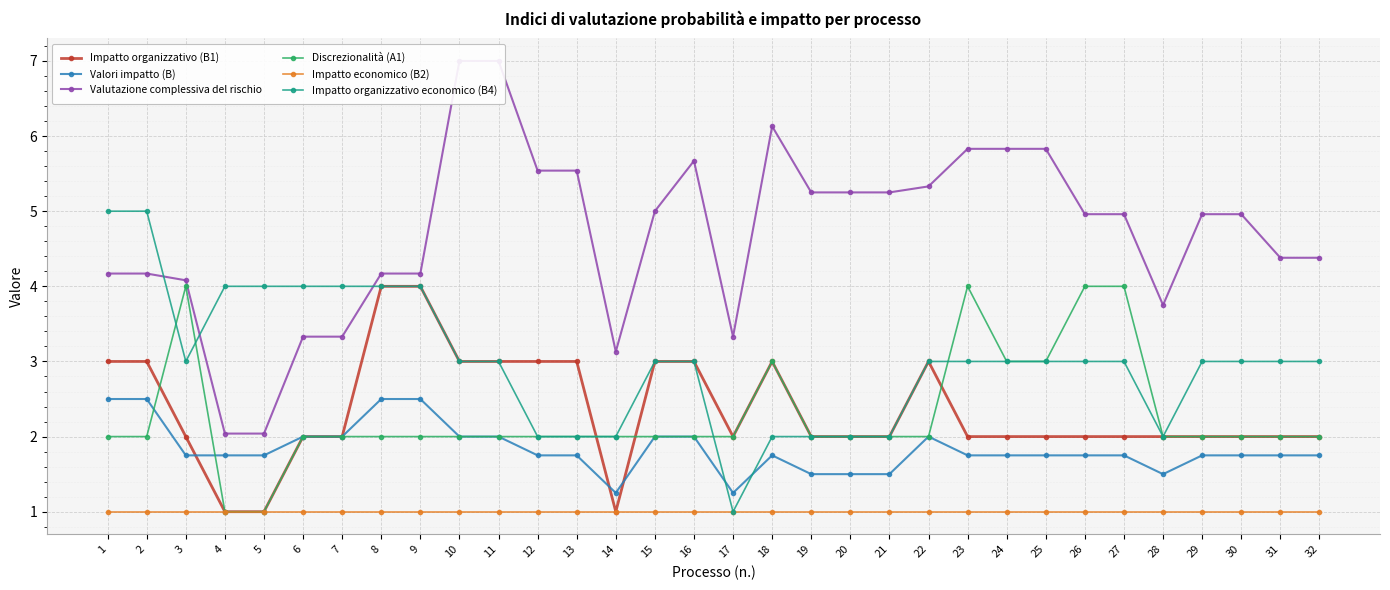

Reading left to right, transcribe all the data shown in this chart.

Impatto organizzativo (B1): 3.0	3.0	2.0	1.0	1.0	2.0	2.0	4.0	4.0	3.0	3.0	3.0	3.0	1.0	3.0	3.0	2.0	3.0	2.0	2.0	2.0	3.0	2.0	2.0	2.0	2.0	2.0	2.0	2.0	2.0	2.0	2.0
Valori impatto (B): 2.5	2.5	1.8	1.8	1.8	2.0	2.0	2.5	2.5	2.0	2.0	1.8	1.8	1.2	2.0	2.0	1.2	1.8	1.5	1.5	1.5	2.0	1.8	1.8	1.8	1.8	1.8	1.5	1.8	1.8	1.8	1.8
Valutazione complessiva del rischio: 4.2	4.2	4.1	2.0	2.0	3.3	3.3	4.2	4.2	7.0	7.0	5.5	5.5	3.1	5.0	5.7	3.3	6.1	5.2	5.2	5.2	5.3	5.8	5.8	5.8	5.0	5.0	3.8	5.0	5.0	4.4	4.4
Discrezionalità (A1): 2.0	2.0	4.0	1.0	1.0	2.0	2.0	2.0	2.0	2.0	2.0	2.0	2.0	2.0	2.0	2.0	2.0	3.0	2.0	2.0	2.0	2.0	4.0	3.0	3.0	4.0	4.0	2.0	2.0	2.0	2.0	2.0
Impatto economico (B2): 1.0	1.0	1.0	1.0	1.0	1.0	1.0	1.0	1.0	1.0	1.0	1.0	1.0	1.0	1.0	1.0	1.0	1.0	1.0	1.0	1.0	1.0	1.0	1.0	1.0	1.0	1.0	1.0	1.0	1.0	1.0	1.0
Impatto organizzativo economico (B4): 5.0	5.0	3.0	4.0	4.0	4.0	4.0	4.0	4.0	3.0	3.0	2.0	2.0	2.0	3.0	3.0	1.0	2.0	2.0	2.0	2.0	3.0	3.0	3.0	3.0	3.0	3.0	2.0	3.0	3.0	3.0	3.0